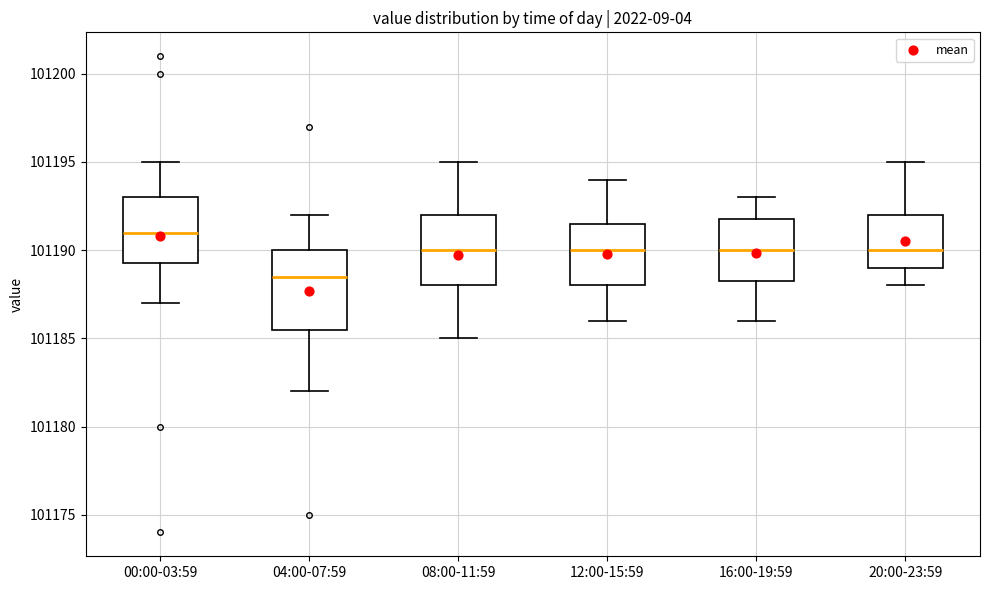

Where is the lower edge of the box for 04:00-07:59 on the y-axis? The values are not printed on the chart, so give them approximately, as read against the axis.

101185.5